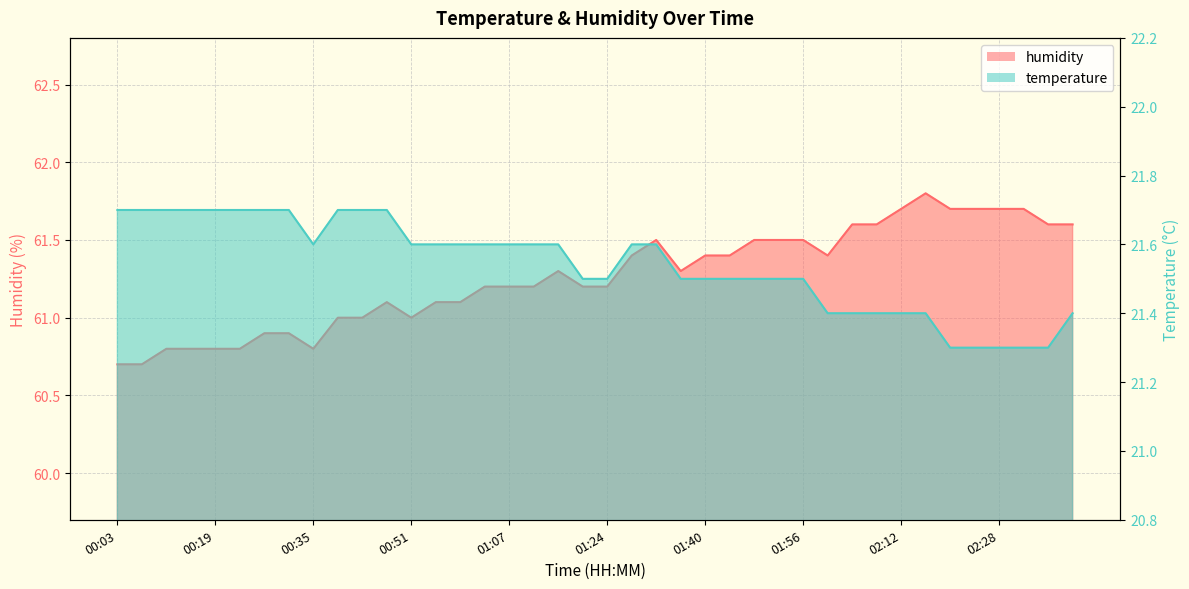

Which series has the largest total across all categories?

humidity